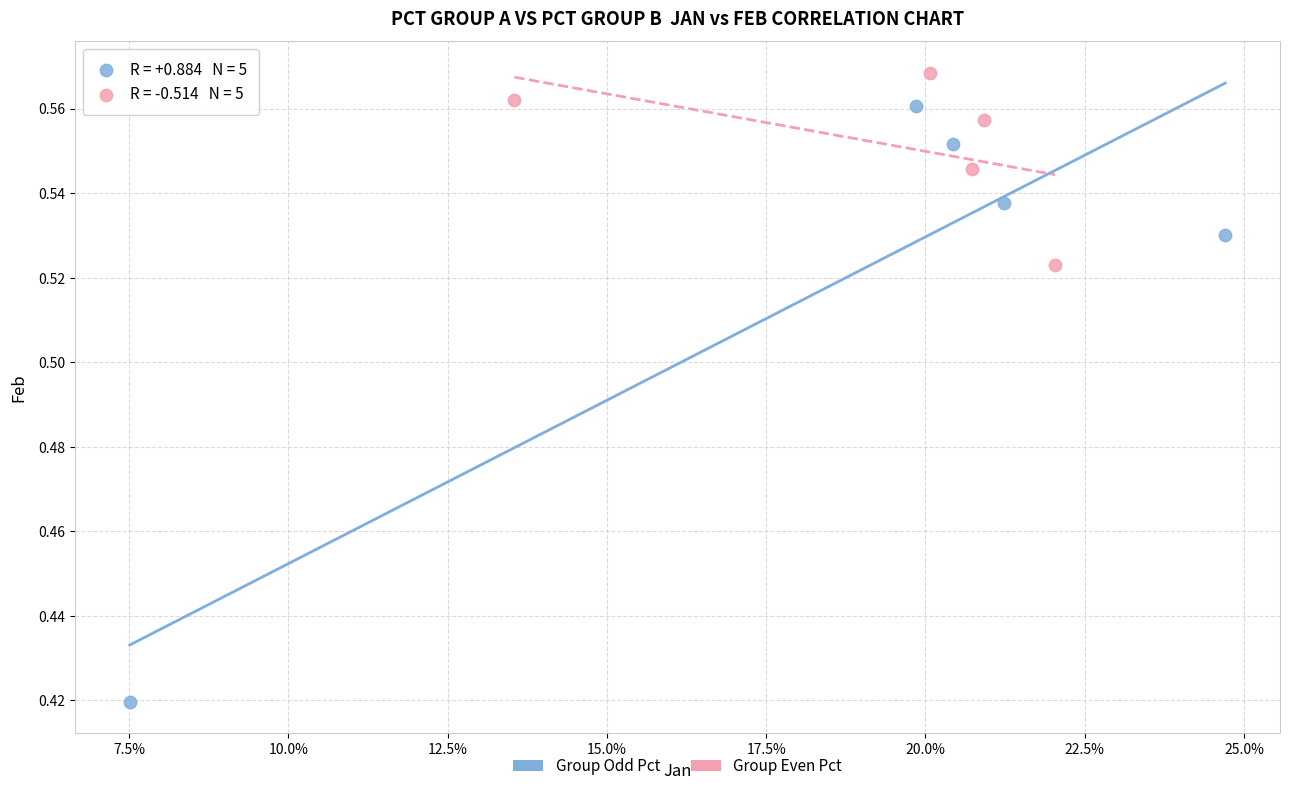

What are all the series names shown in the legend?

Group Odd Pct, Group Even Pct